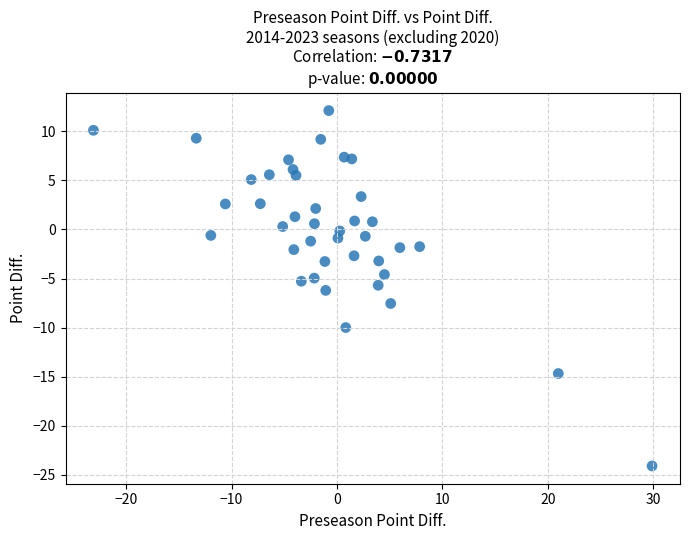

What is the range of X values (max minus min)?

53.0